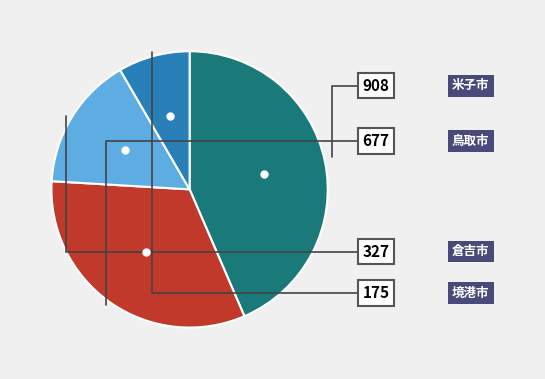

How many slices are in this pie chart?

4